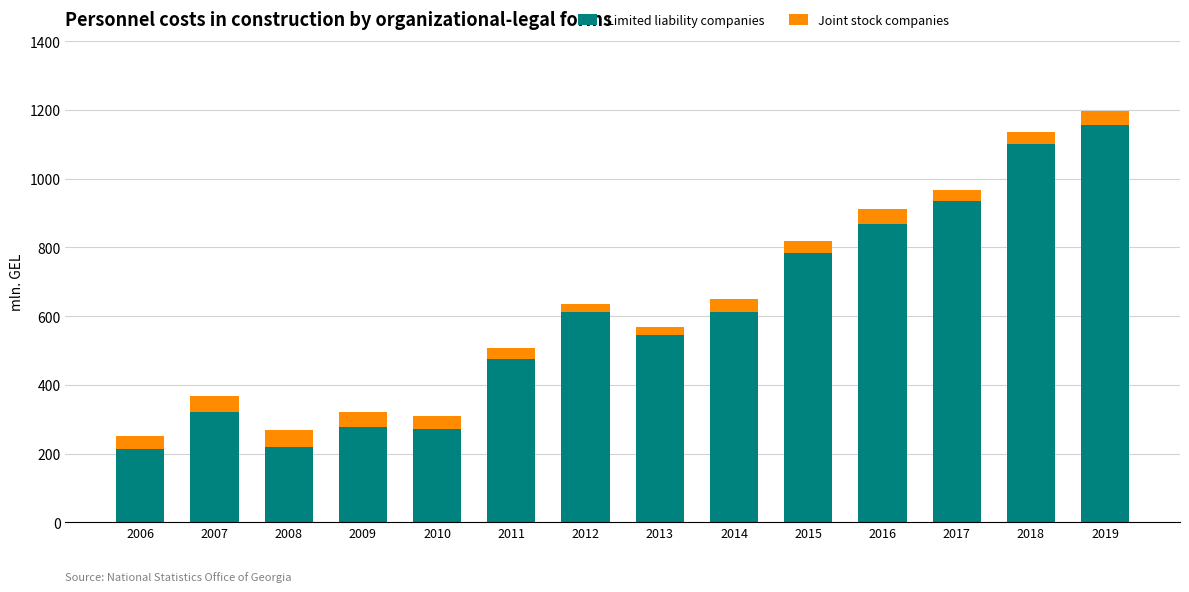

What is the difference between the maximum and minimum values in the Limited liability companies series?

943.1